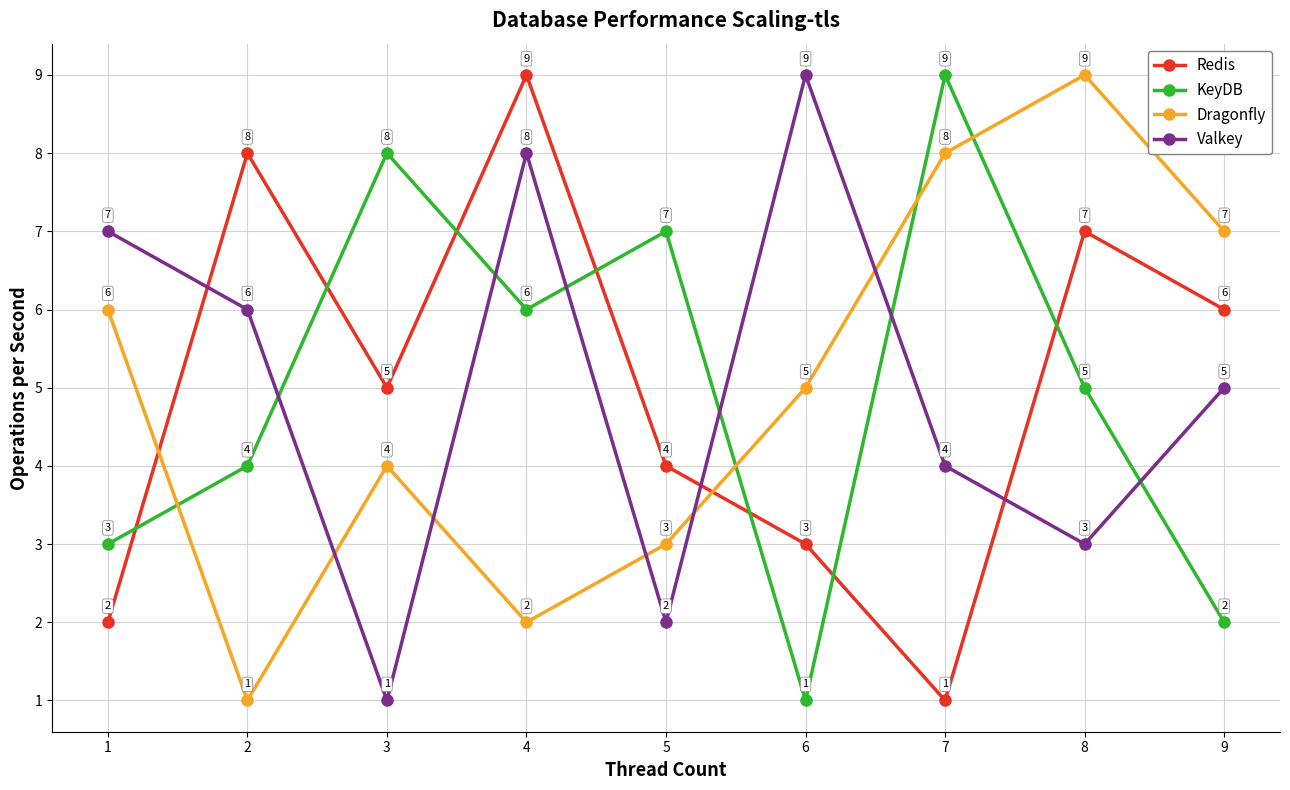

Read the Valkey value at 8.

3